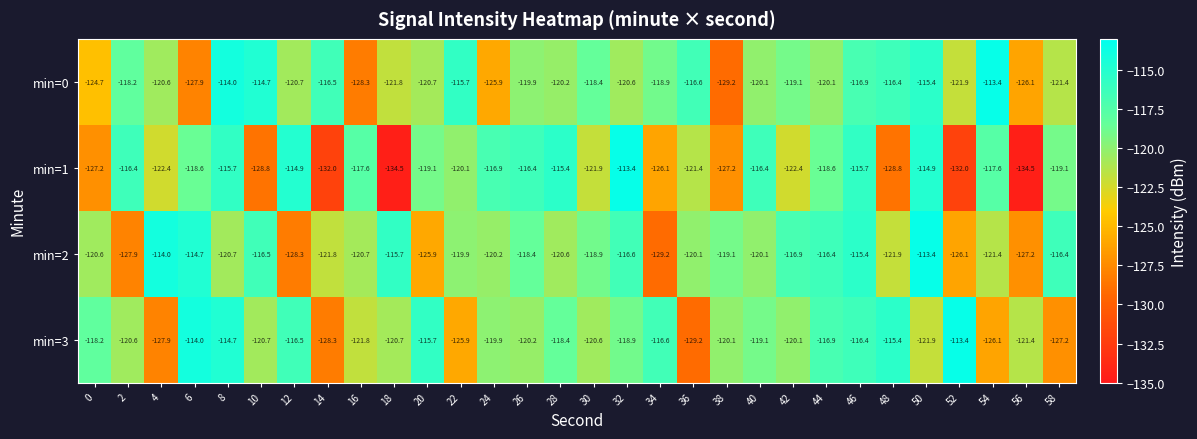

What is the difference between the maximum and minimum values in the min=1 series?

21.1